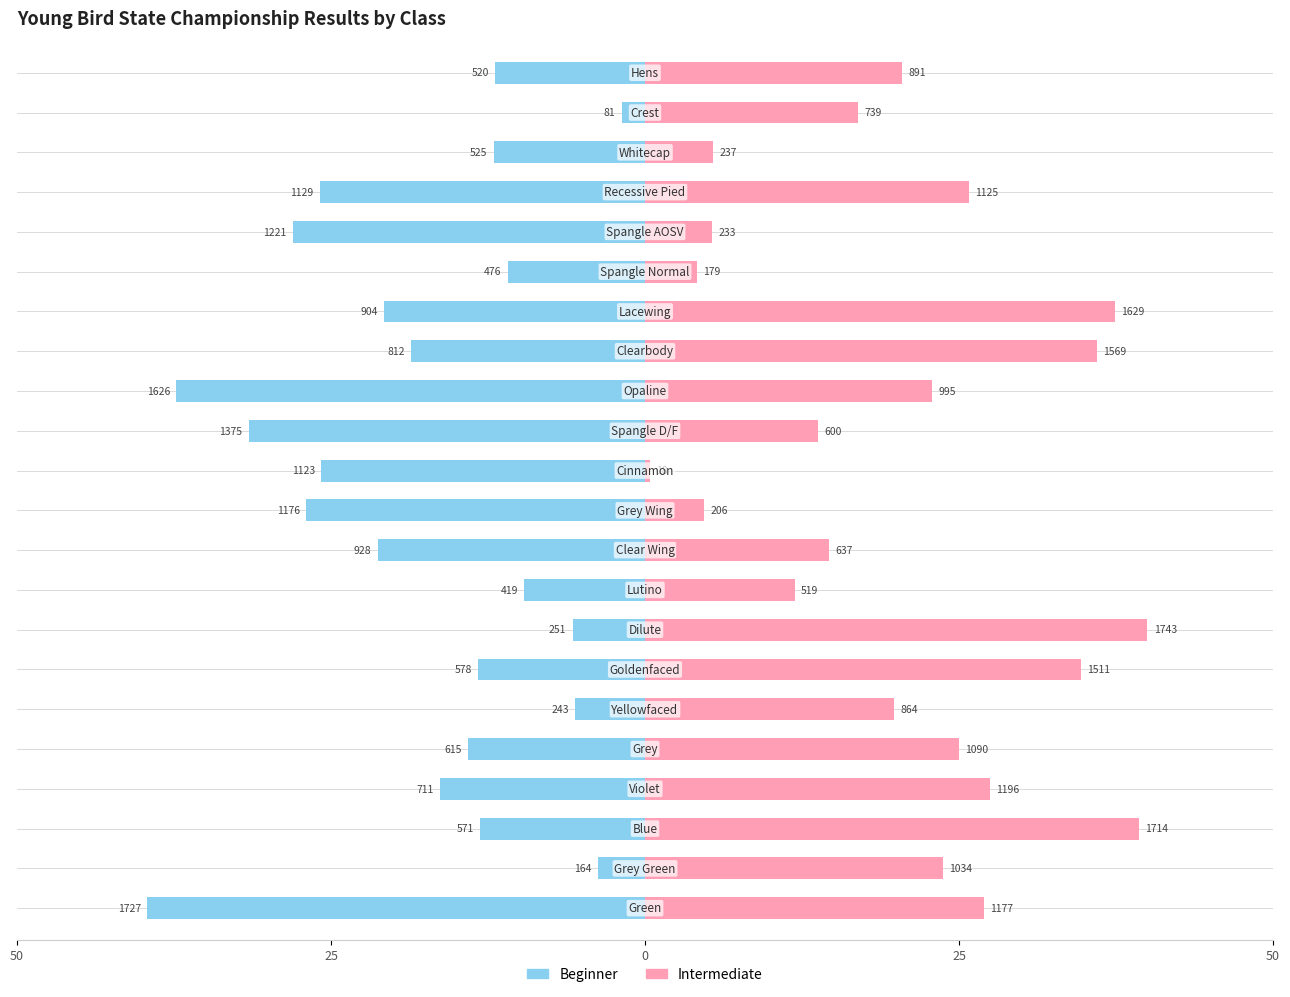

Is it true that Intermediate equals 16.8 at 50?

False